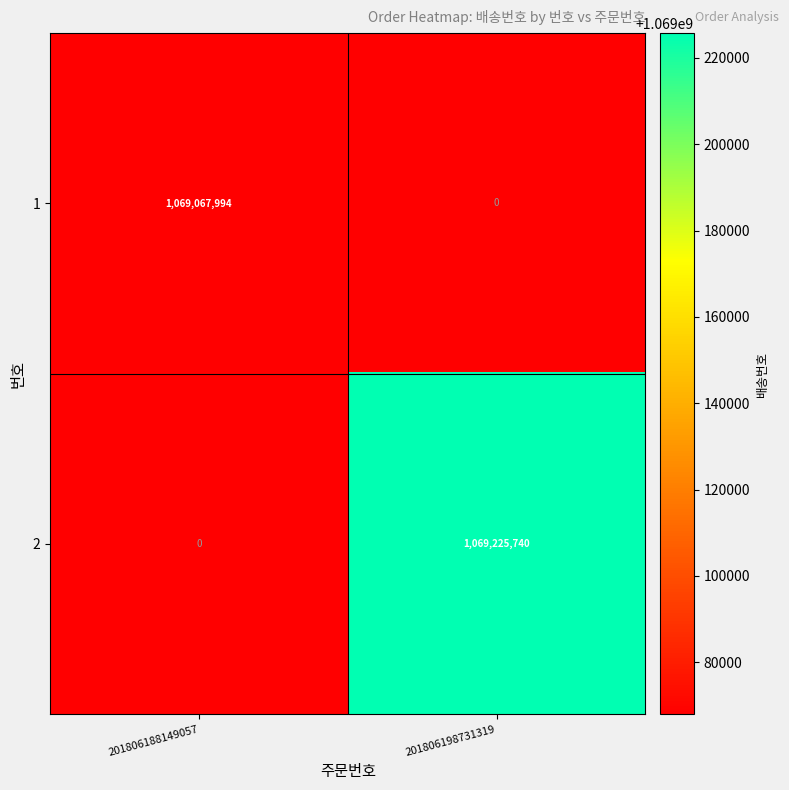

Is it true that 2 equals 0 at 201806188149057?

True